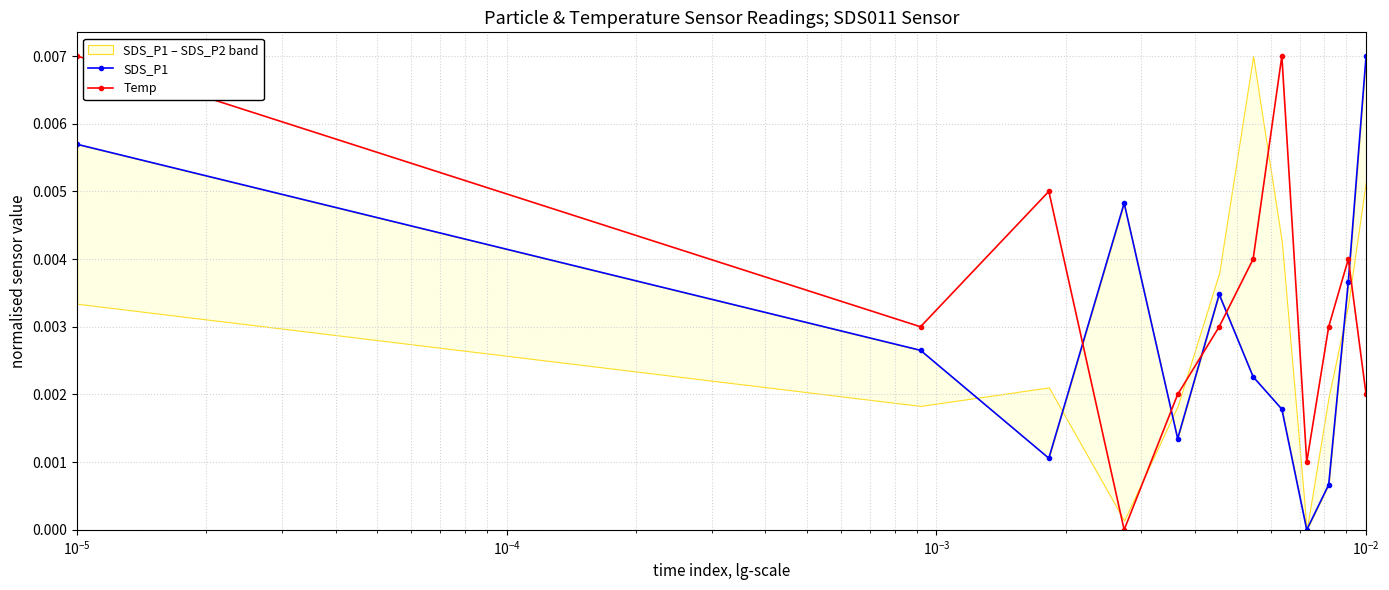

What are all the series names shown in the legend?

SDS_P1, Temp